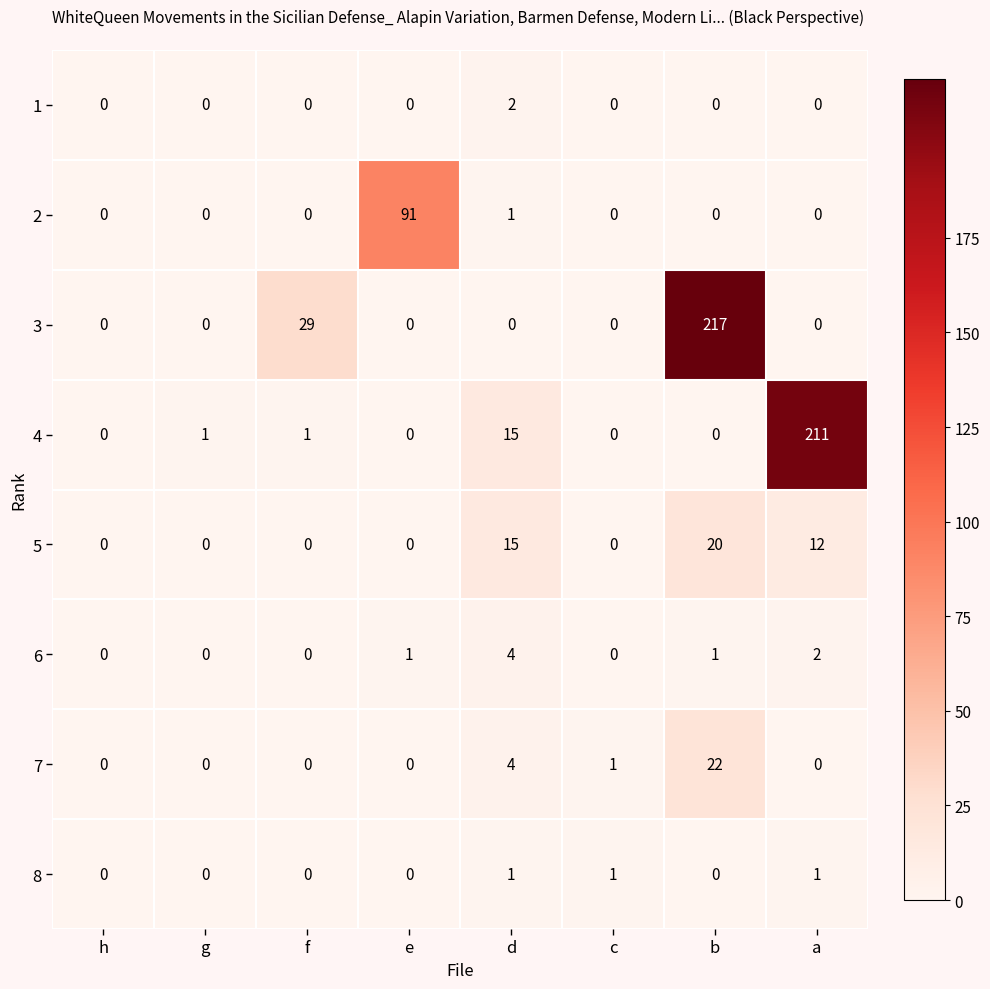

What is the difference between the maximum and minimum values in the 3 series?

217